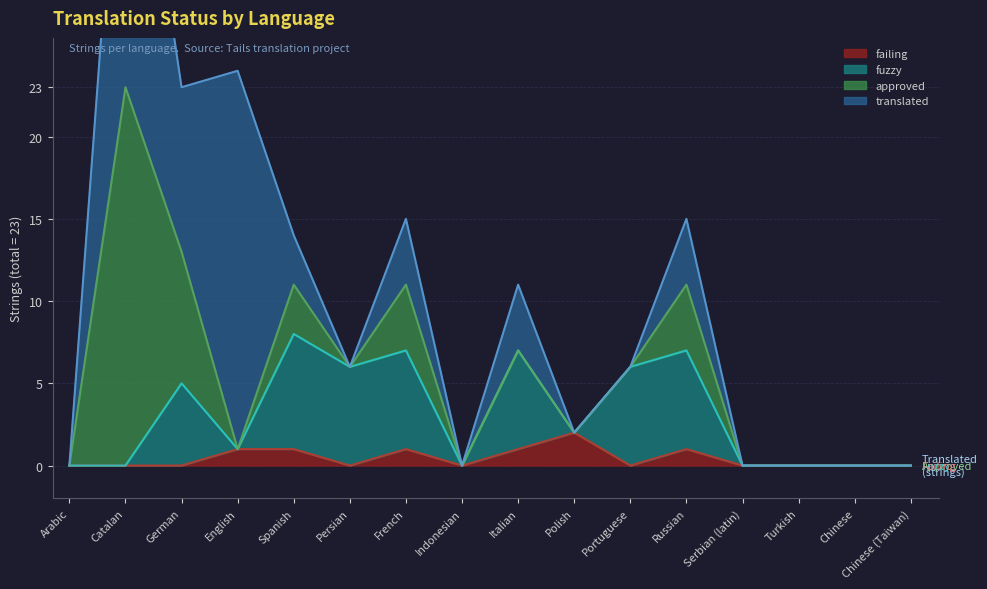

The value of failing at Turkish is 0. True or false?

True